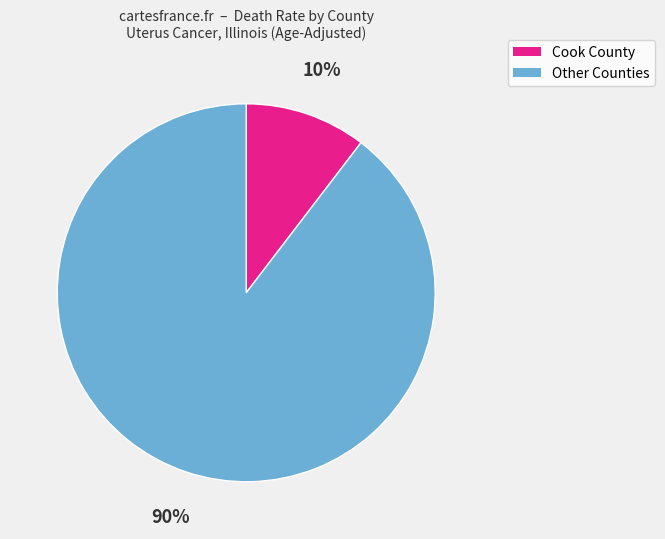

To the nearest percent, what is the average slice percentage?

50%